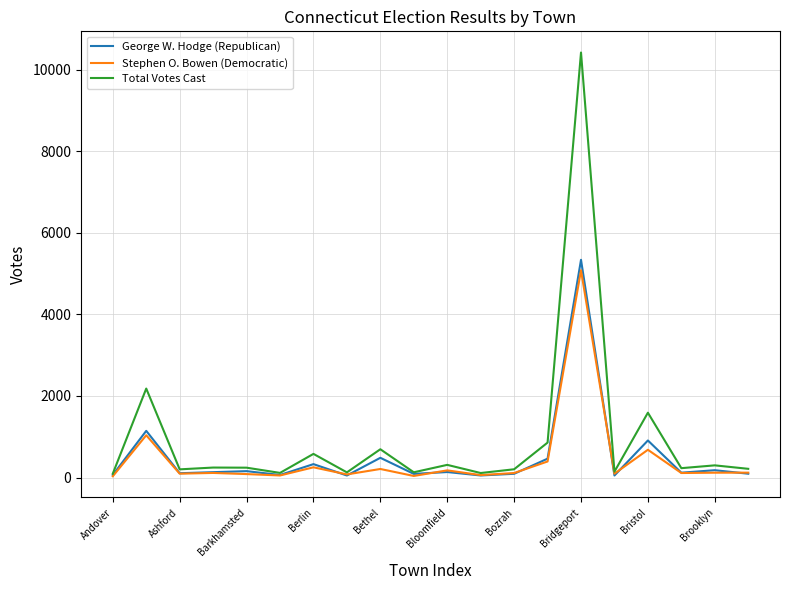

What is the sum of all Total Votes Cast values?

18992